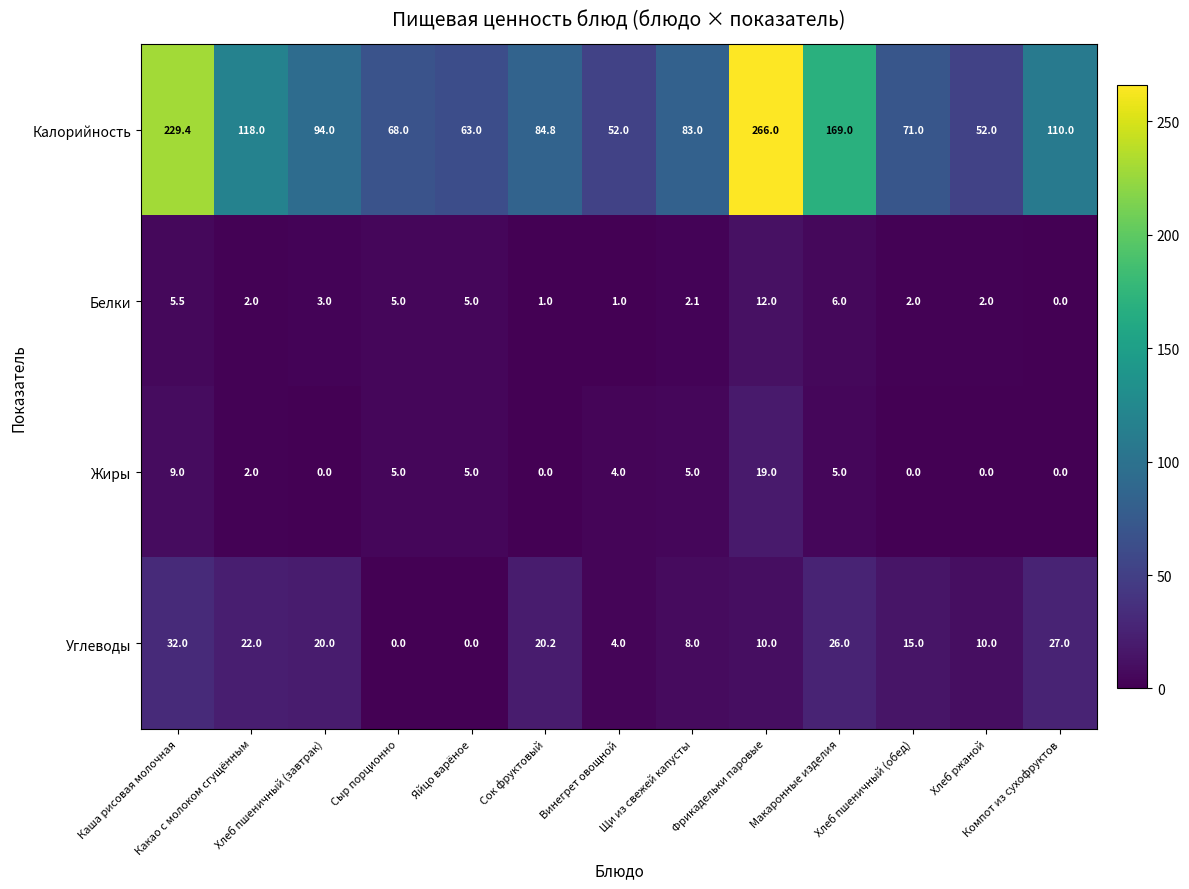

Which series has the largest range (max minus min)?

Калорийность